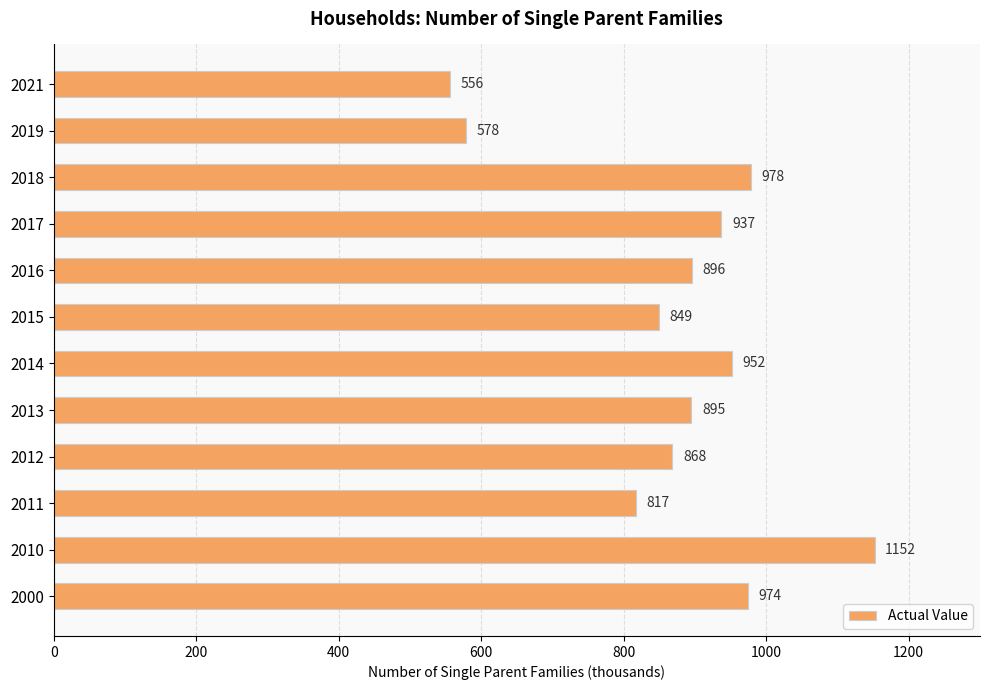

What is the value of the 5th bar from the top?

896